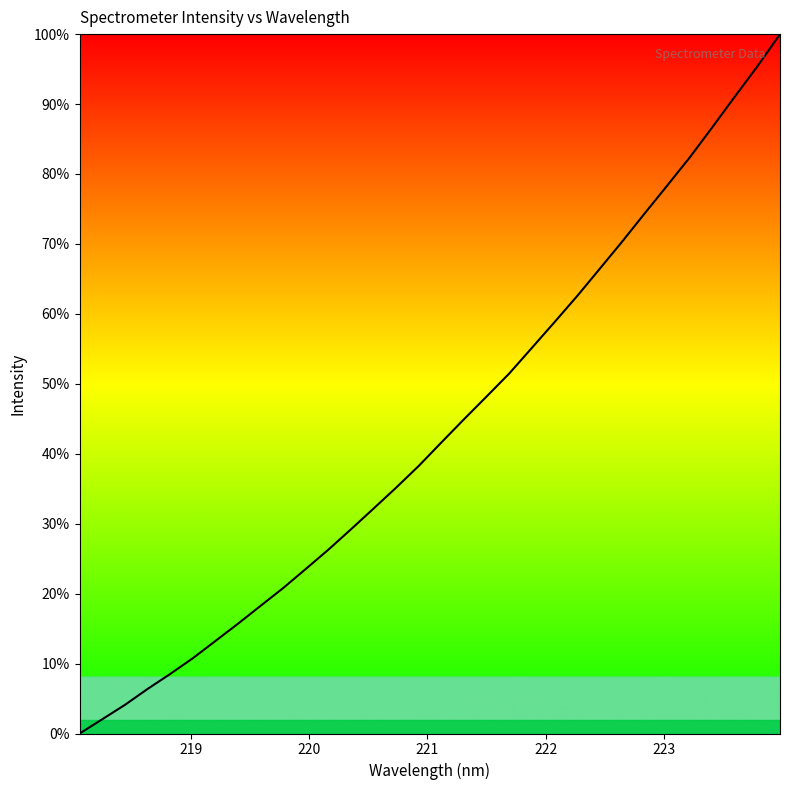

What is the maximum value shown in the chart?

100.0